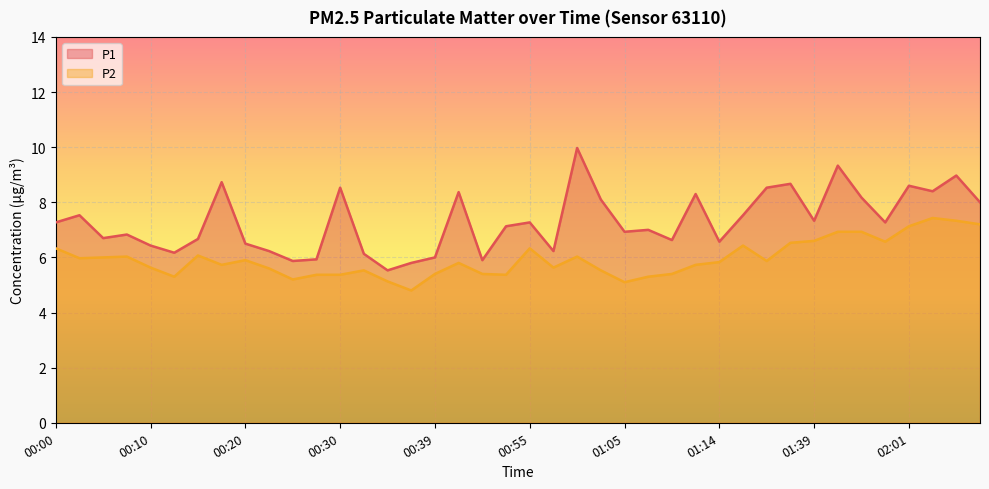

At which category does P1 reach its first local valley?

00:05